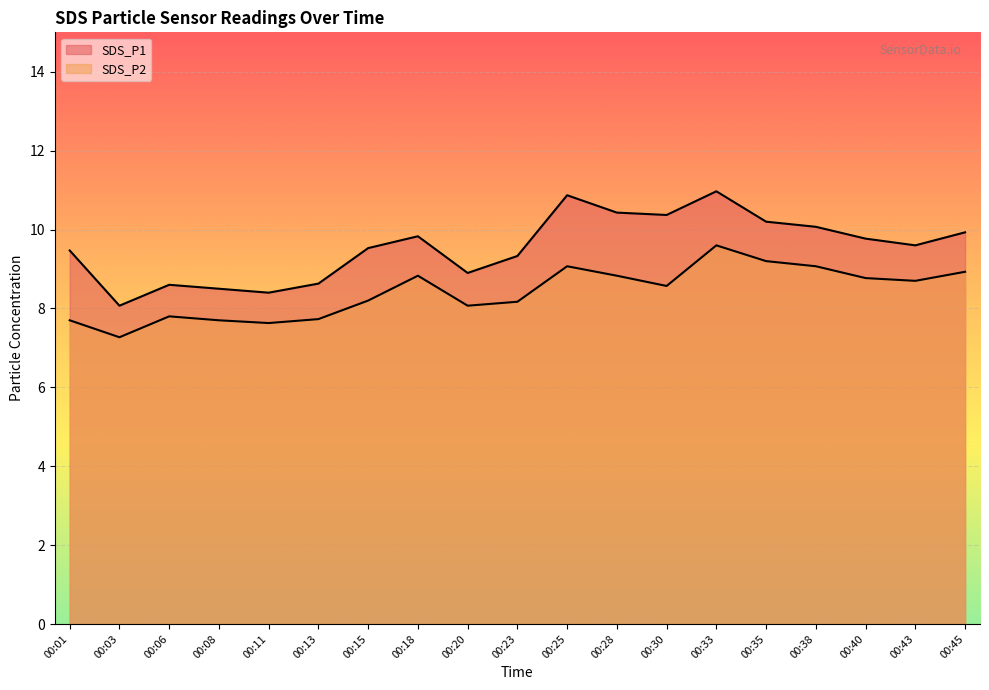

What is the difference between the SDS_P2 values at 00:13 and 00:15?

0.5